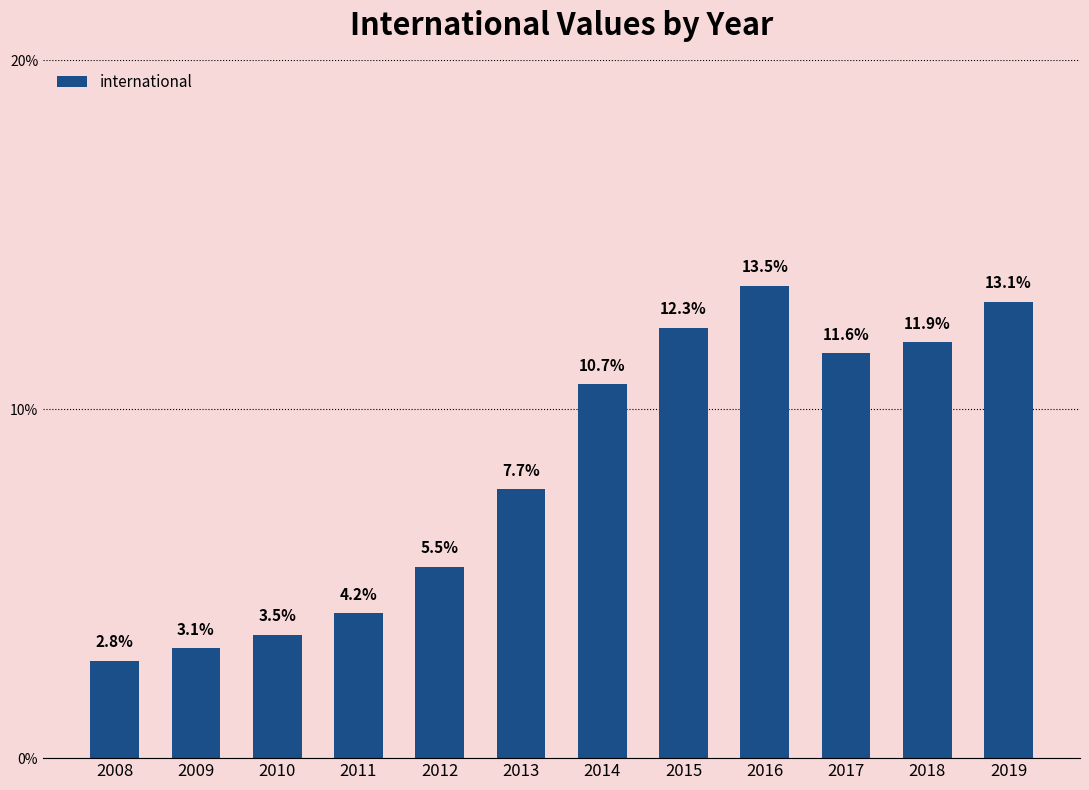

Reading right to left, list all the values displayed in this chart.

2019=13.1	2018=11.9	2017=11.6	2016=13.5	2015=12.3	2014=10.7	2013=7.7	2012=5.5	2011=4.2	2010=3.5	2009=3.1	2008=2.8